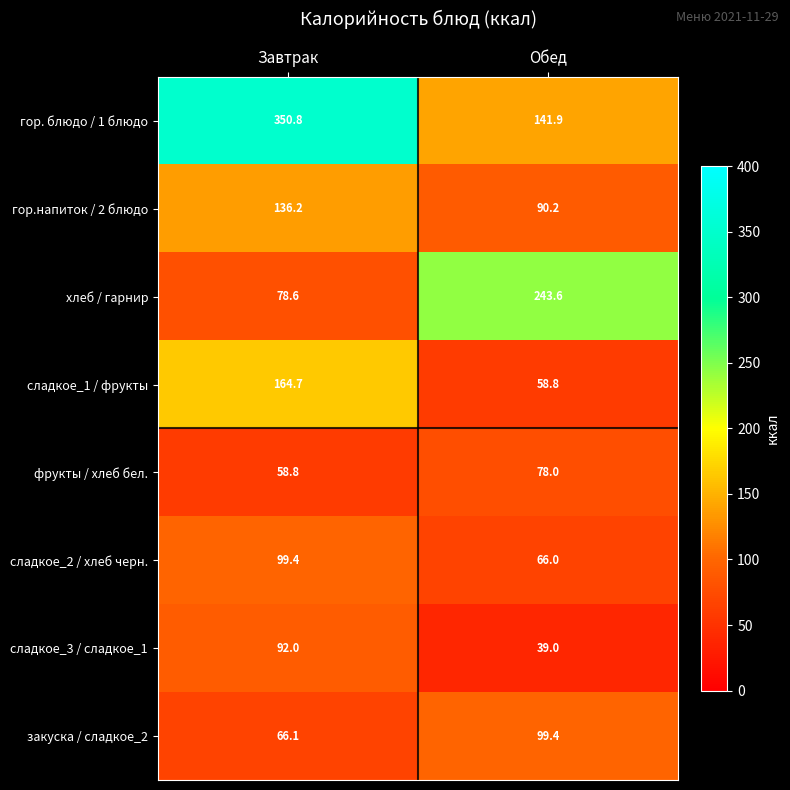

Which series changed the most between Завтрак and Обед?

гор. блюдо / 1 блюдо